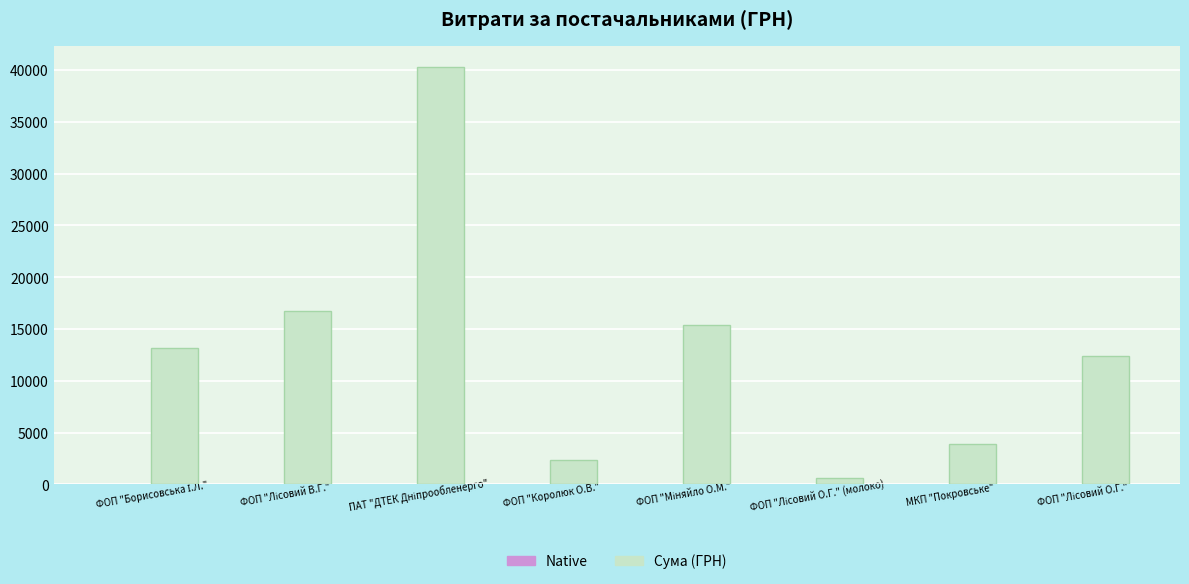

True or false: Сума (ГРН) has a value of 2156.8 at МКП "Покровське".

False